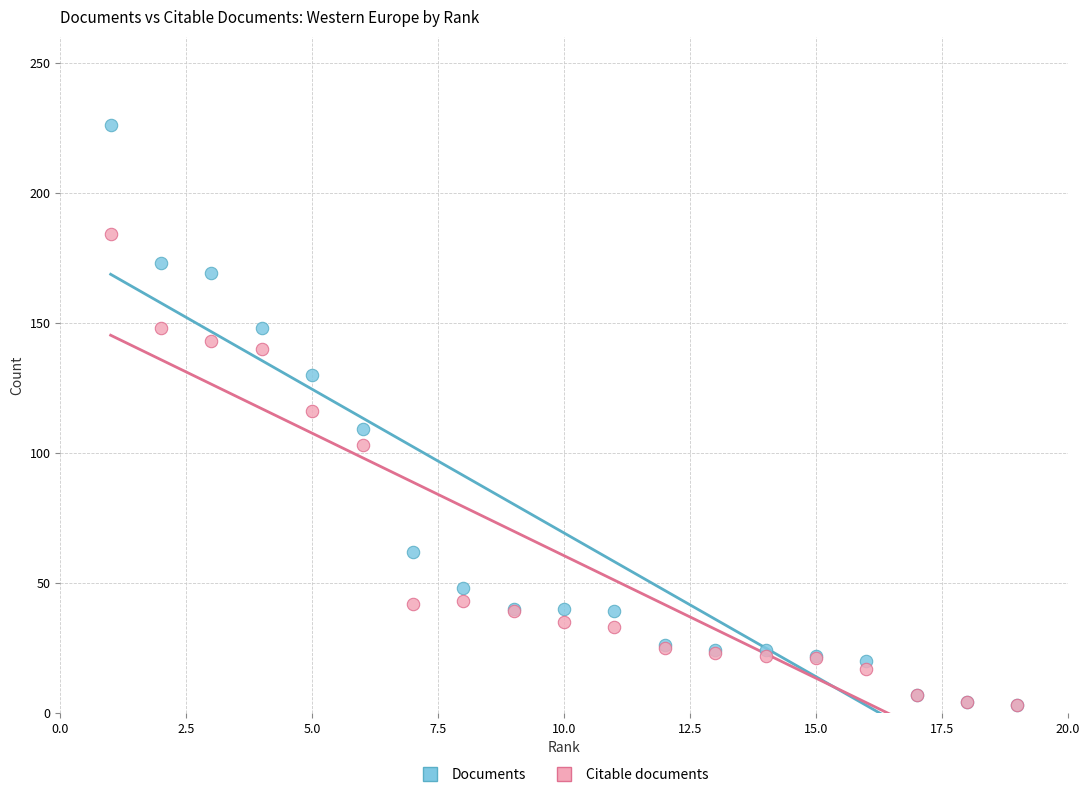

In the Citable documents series, what Y value is closest to 93?

103